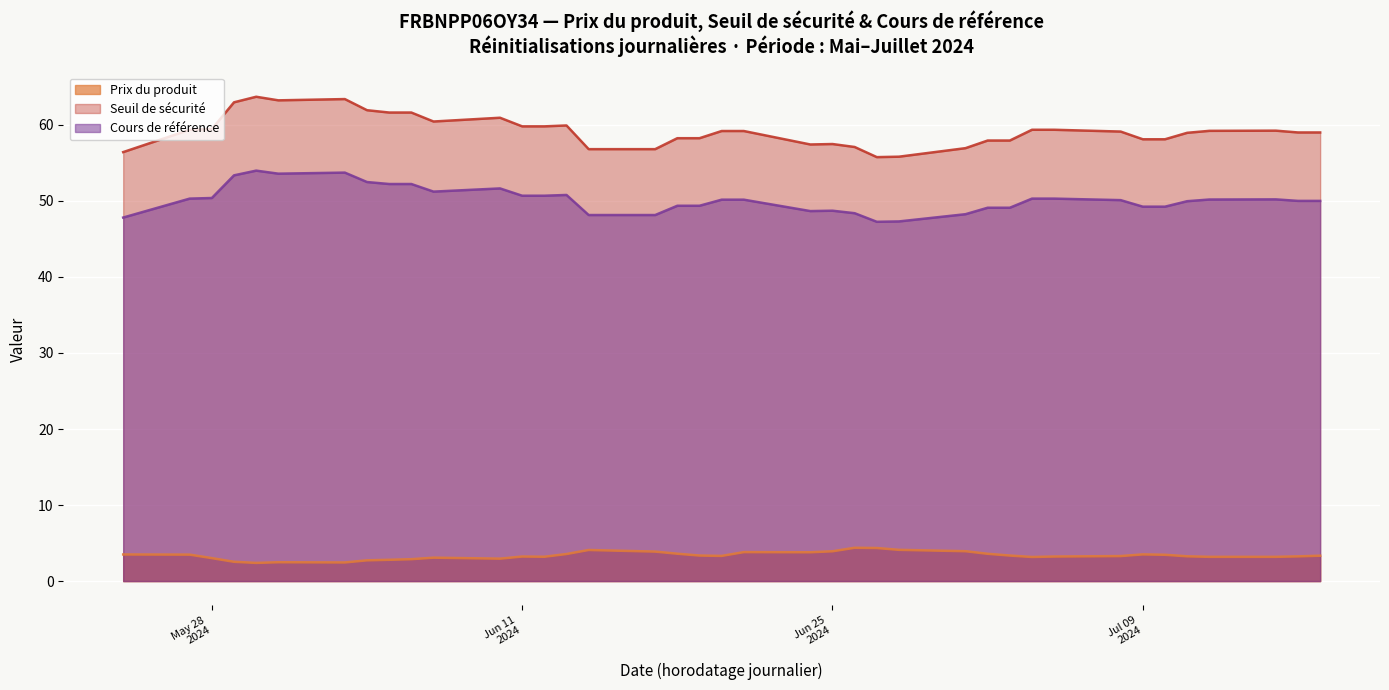

How many interior local peaks does the Cours de référence series have?

6